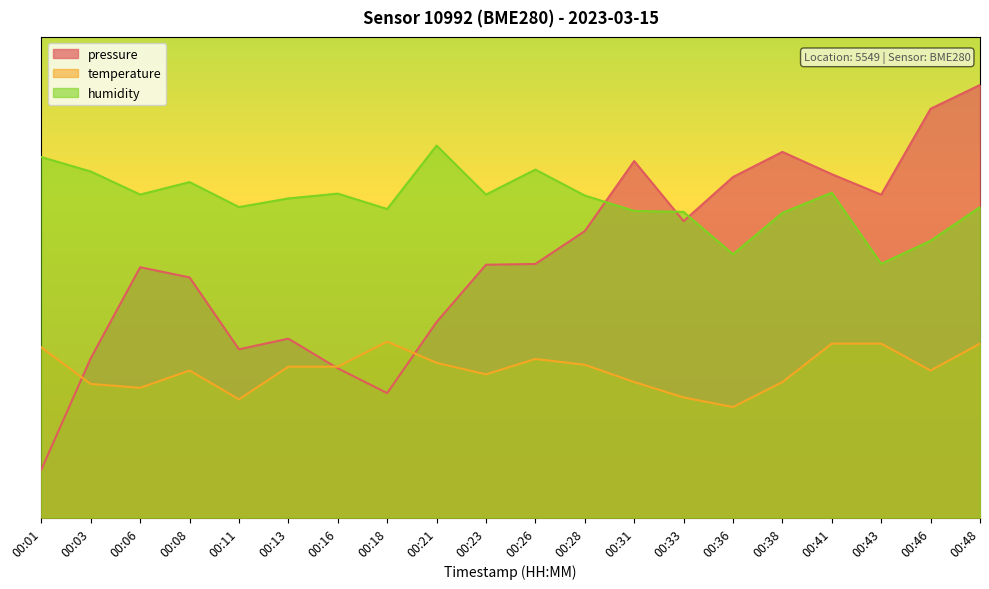

Reading left to right, what are all the values shown in this chart?

pressure: 00:01=10.0	00:03=33.2	00:06=52.1	00:08=50.0	00:11=35.0	00:13=37.2	00:16=31.1	00:18=25.9	00:21=40.7	00:23=52.6	00:26=52.8	00:28=59.6	00:31=74.2	00:33=61.7	00:36=70.9	00:38=76.1	00:41=71.4	00:43=67.2	00:46=85.1	00:48=90.0
temperature: 00:01=35.4	00:03=27.8	00:06=27.0	00:08=30.6	00:11=24.6	00:13=31.4	00:16=31.4	00:18=36.6	00:21=32.2	00:23=29.8	00:26=33.0	00:28=31.8	00:31=28.2	00:33=25.0	00:36=23.0	00:38=28.2	00:41=36.2	00:43=36.2	00:46=30.6	00:48=36.2
humidity: 00:01=75.0	00:03=72.0	00:06=67.2	00:08=69.8	00:11=64.6	00:13=66.4	00:16=67.4	00:18=64.2	00:21=77.4	00:23=67.2	00:26=72.4	00:28=67.0	00:31=63.8	00:33=63.6	00:36=54.8	00:38=63.4	00:41=67.6	00:43=52.8	00:46=57.6	00:48=64.6